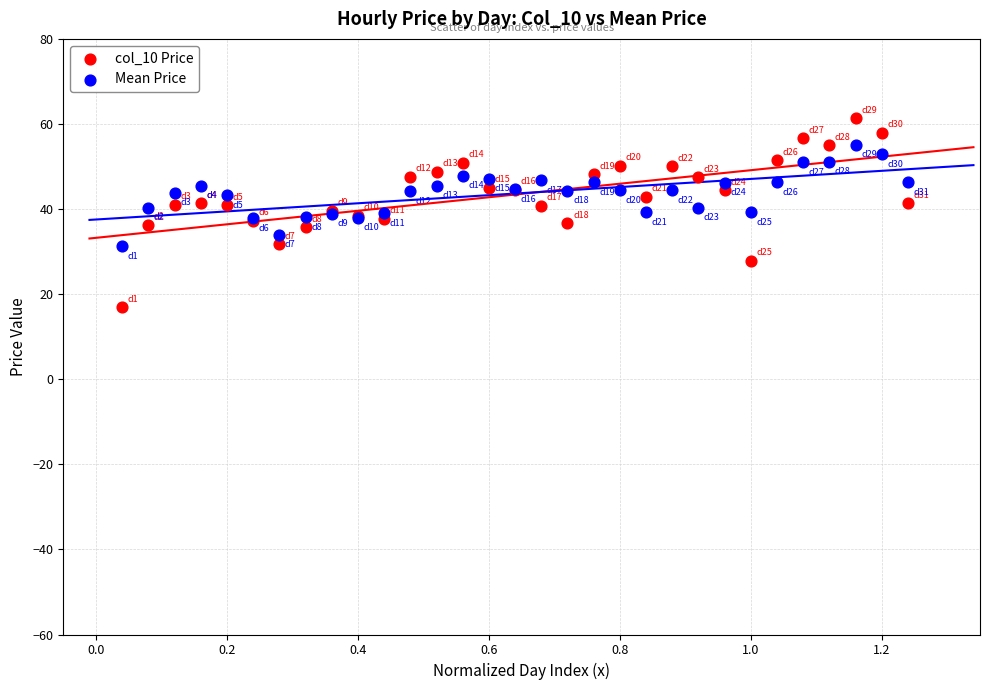

What is the X range (max minus min) for the scatter plot?

1.2